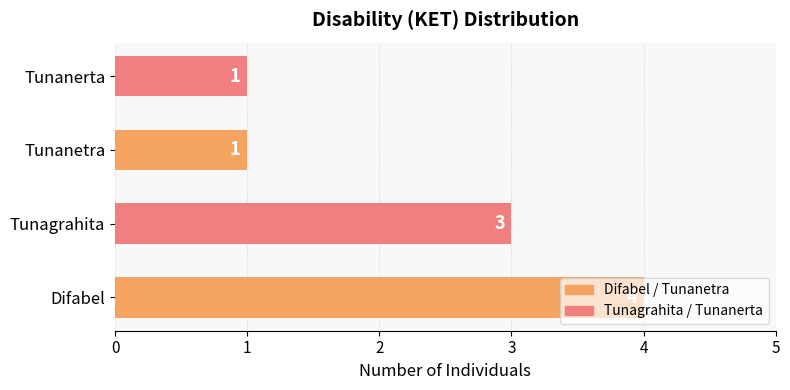

What is the sum of the values at Tunagrahita and Difabel?

7